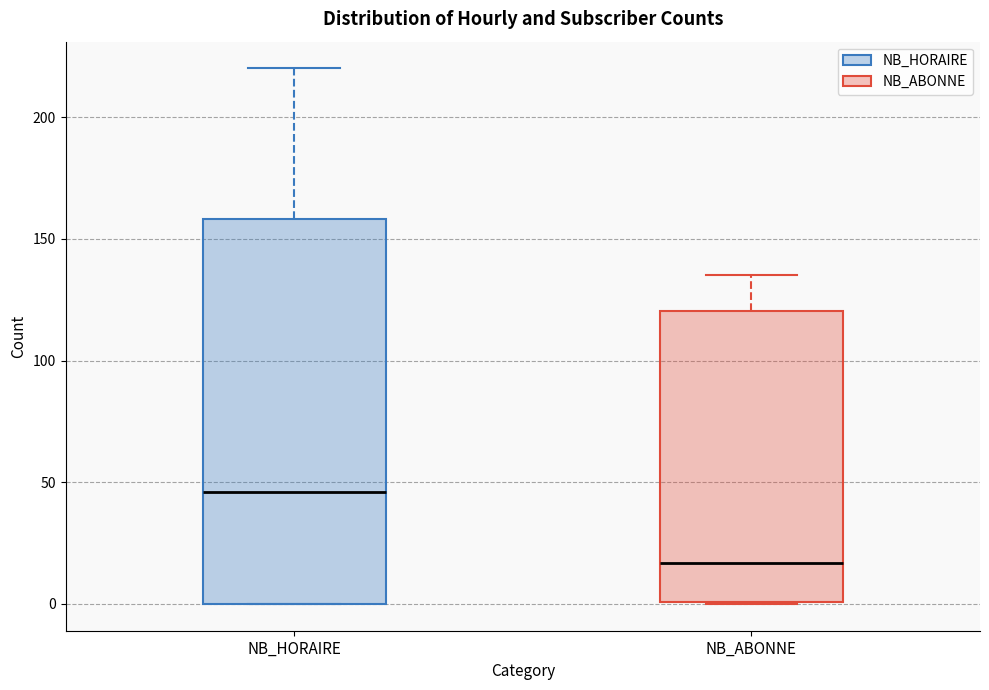

Reading left to right, read every box against the y-axis: the position of its median line, the range the box covers, and the ends of its whiskers. The values are not printed on the chart, so give them approximately, as read against the axis.

NB_HORAIRE: median 45, box 0 to 160, whiskers 0 to 220
NB_ABONNE: median 15, box 0 to 120, whiskers 0 to 135